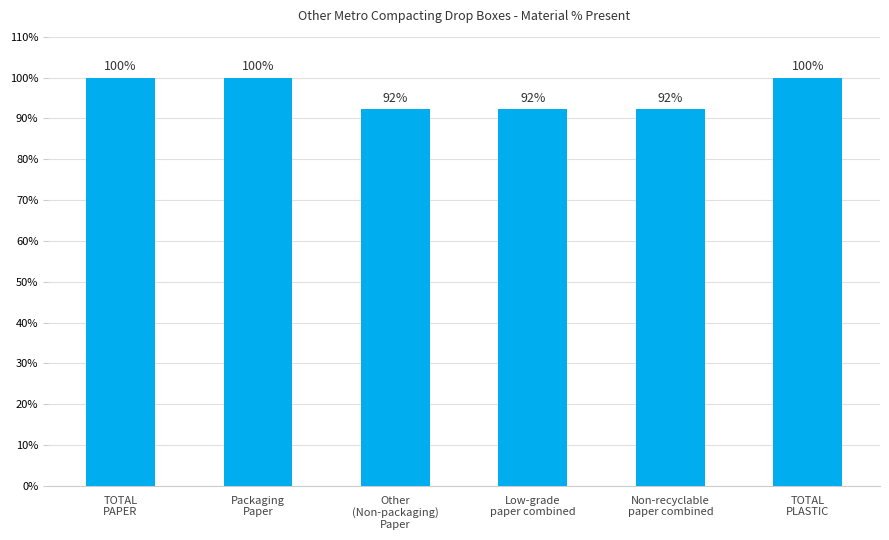

What is the maximum value shown in the chart?

100.0